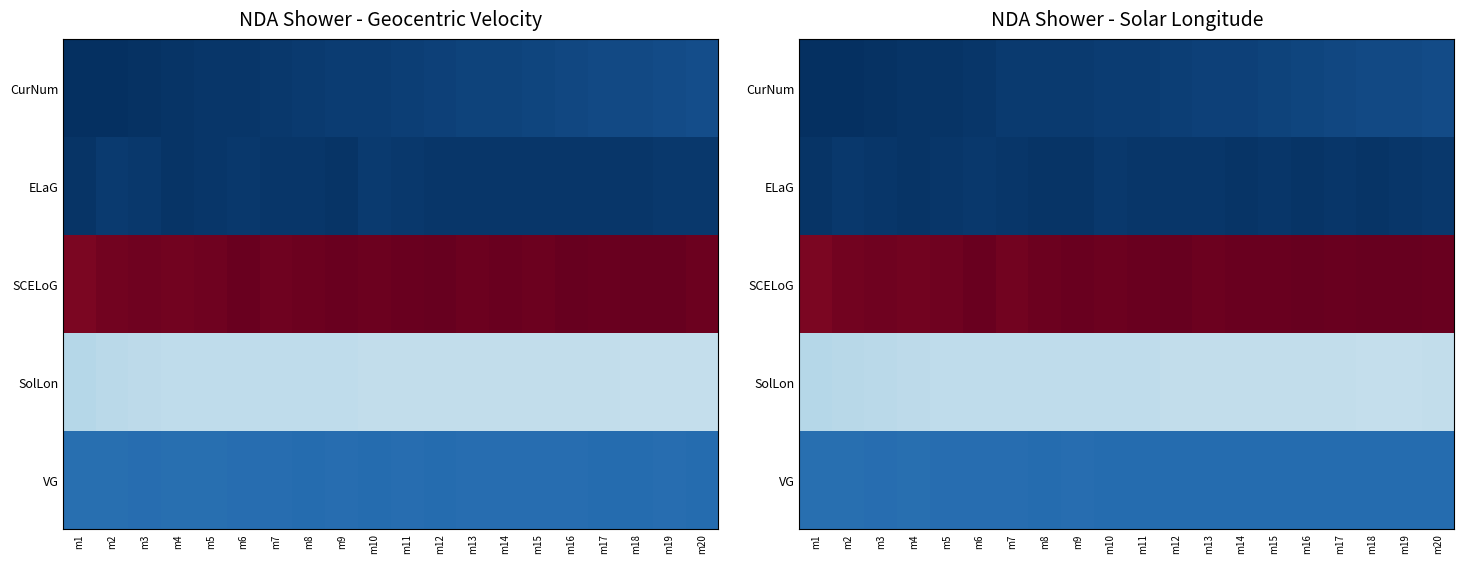

At m6, list the series in order from smallest to largest.

CurNum, ELaG, VG, SolLon, SCELoG